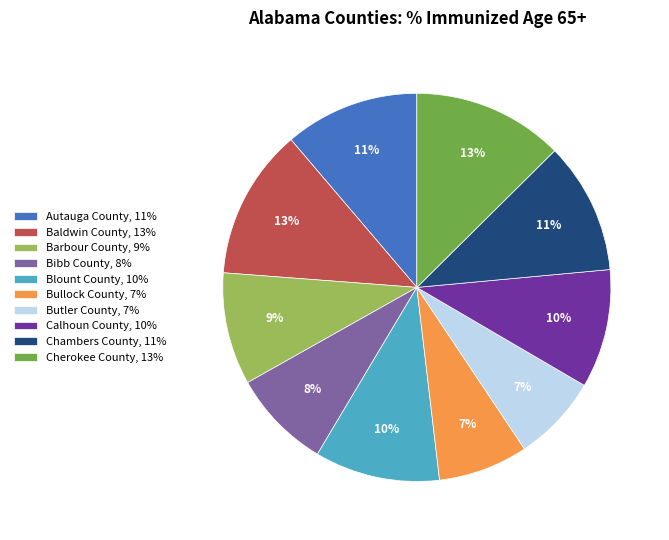

Between Cherokee County and Chambers County, which is larger?

Cherokee County